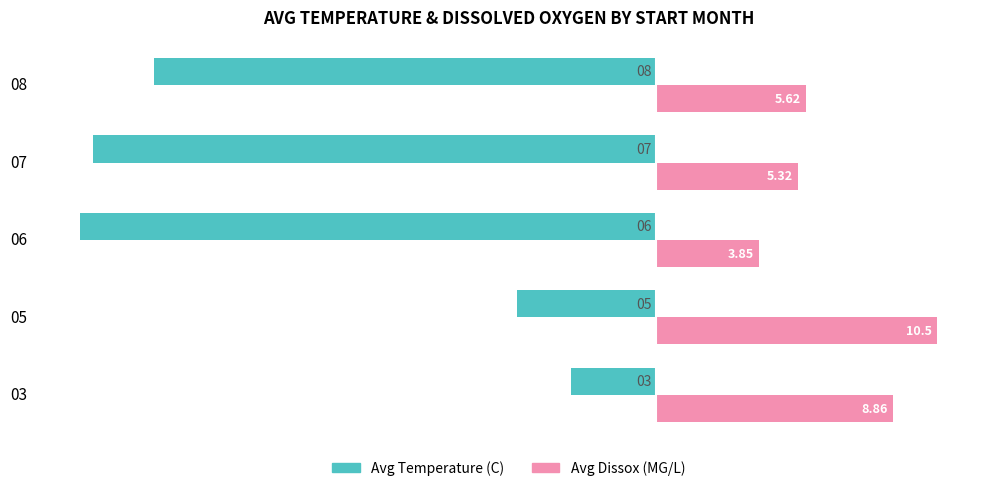

What is the greatest value displayed?

10.5